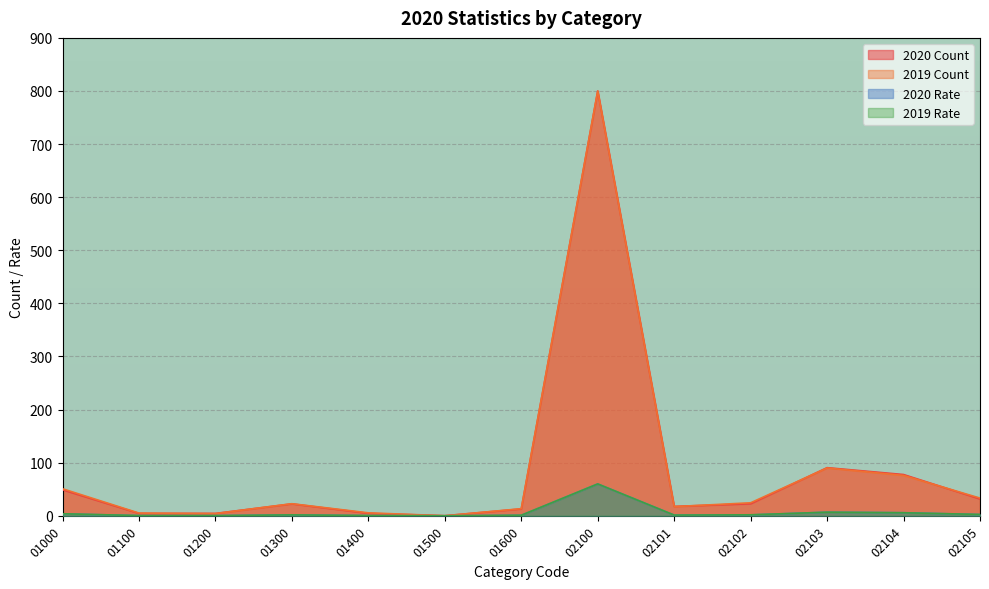

How many categories are shown in the chart?

13